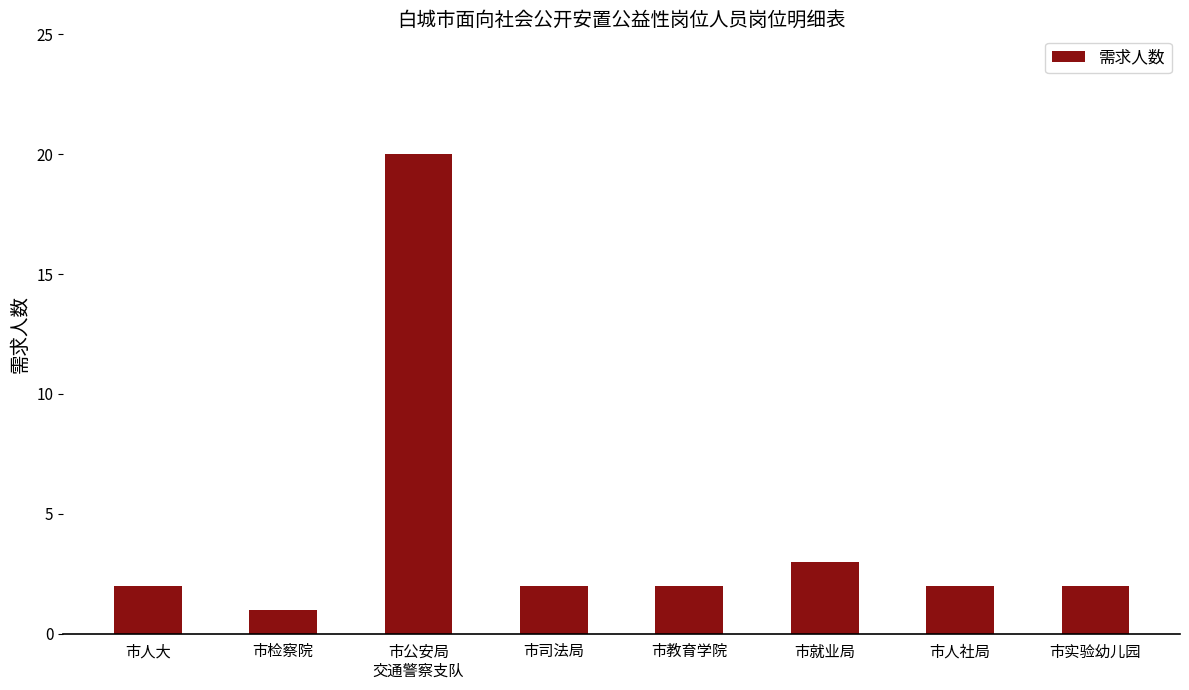

What is the ratio of the value at 市就业局 to the value at 市司法局?

1.5